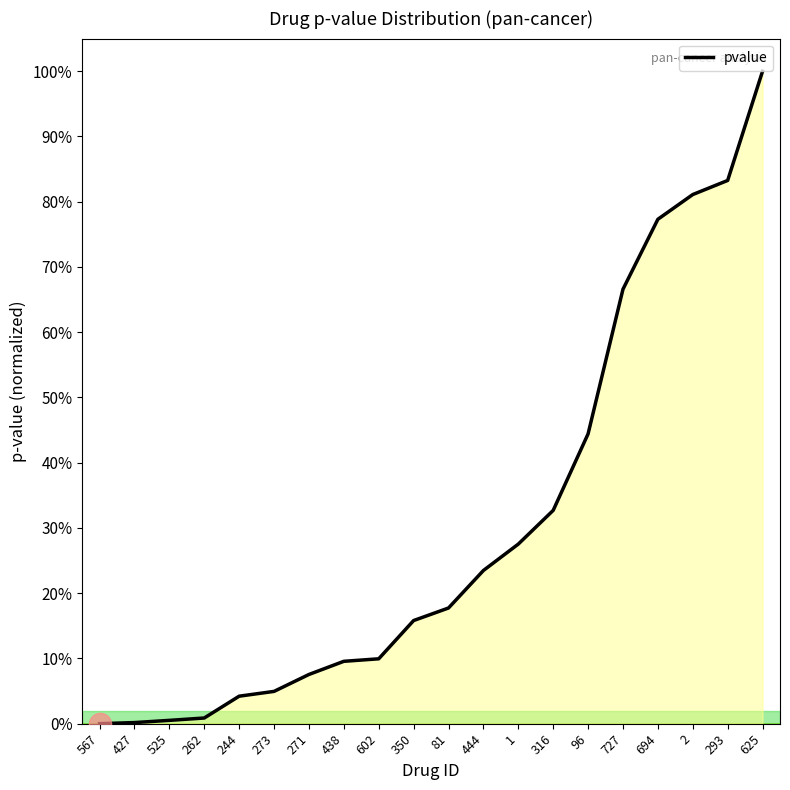

Reading right to left, what are all the values shown in this chart?

1.0	0.8	0.8	0.8	0.7	0.4	0.3	0.3	0.2	0.2	0.2	0.1	0.1	0.1	0.0	0.0	0.0	0.0	0.0	0.0